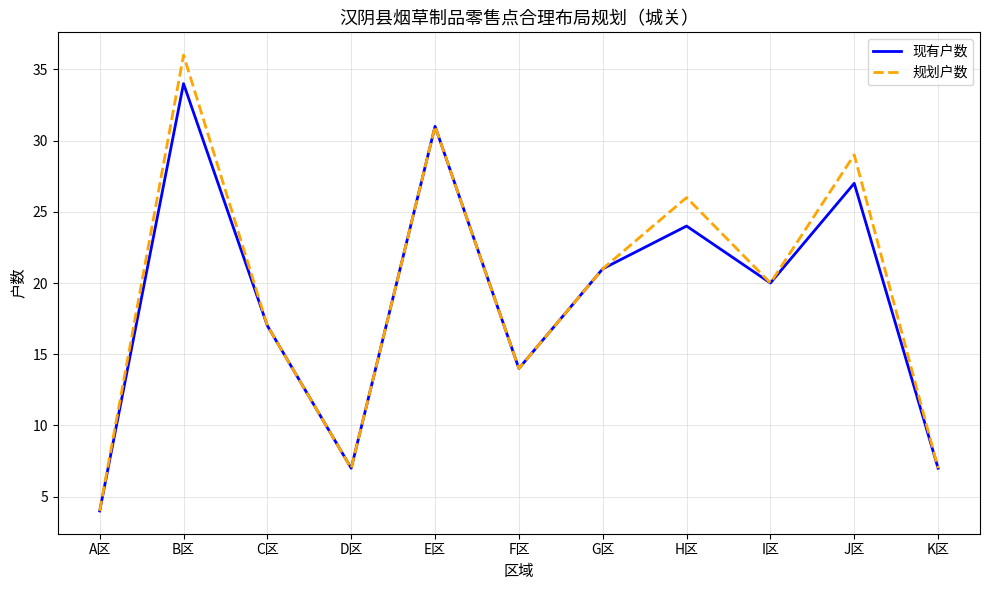

At which category is the sum across all series the highest?

B区